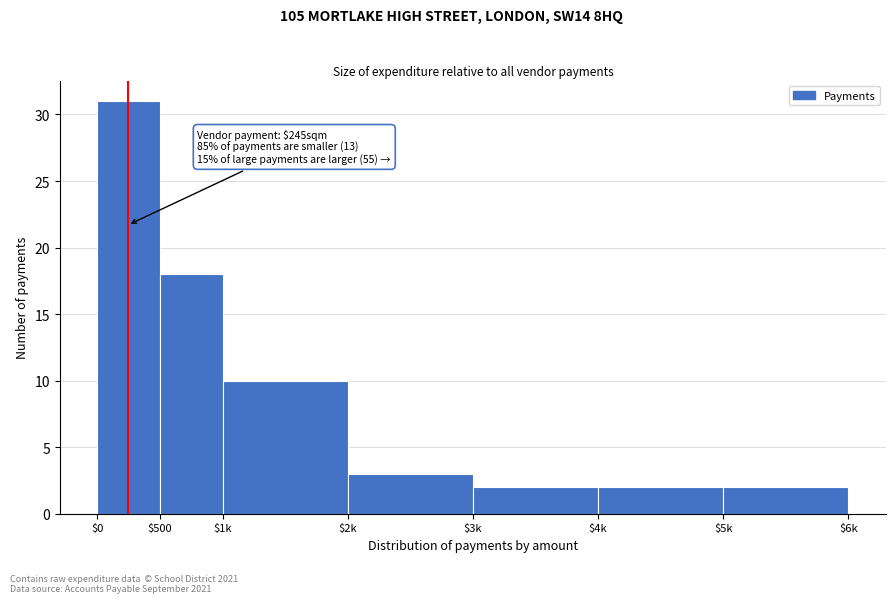

Reading left to right, extract all data points from this chart.

31	18	10	3	2	2	2